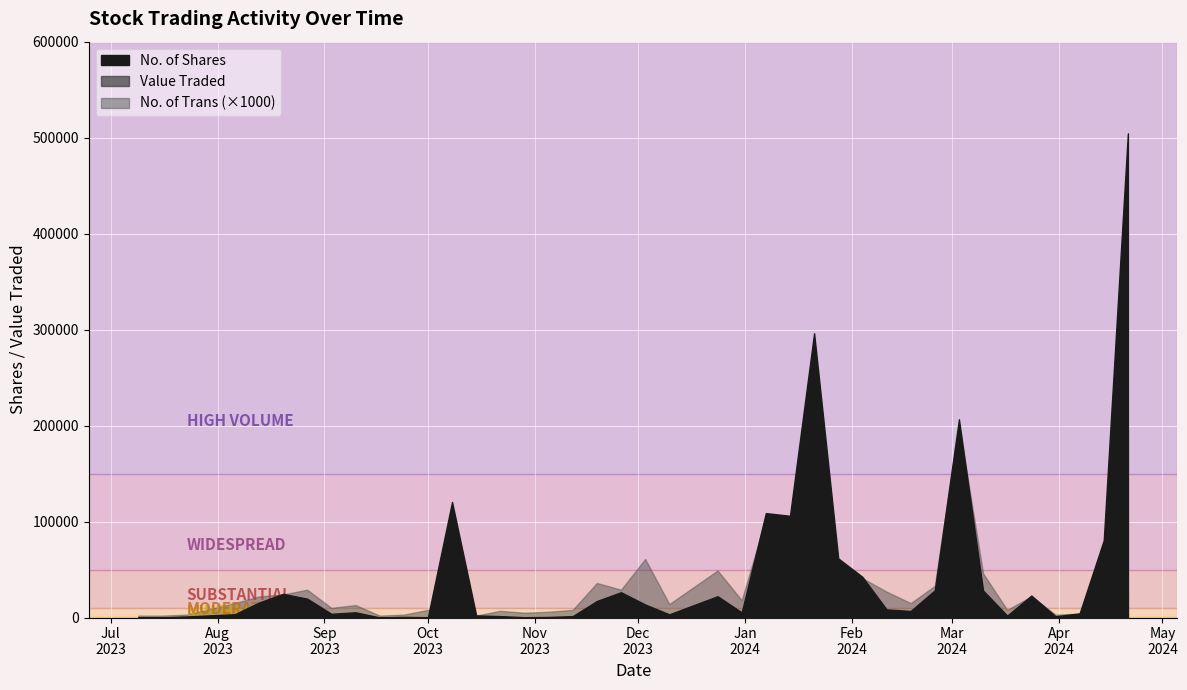

What is the sum of the No. of Trans values at 07/04/2024 and 12/11/2023?

12